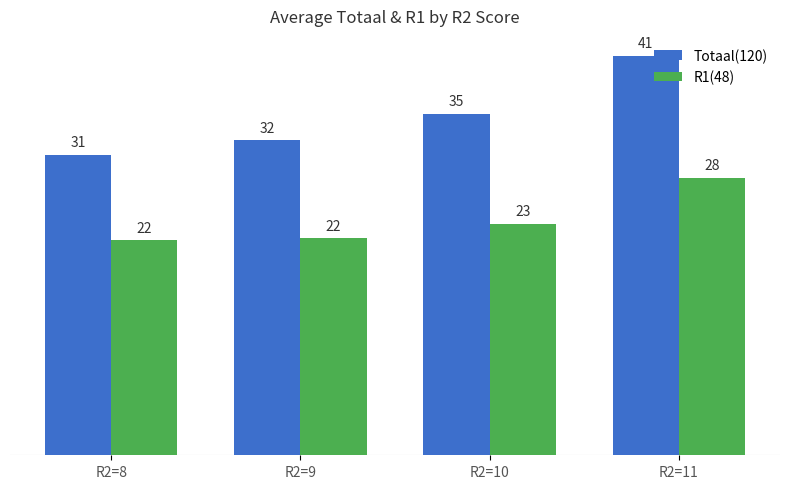

Reading left to right, transcribe all the data shown in this chart.

Totaal(120): R2=8=31.0	R2=9=32.5	R2=10=35.2	R2=11=41.2
R1(48): R2=8=22.2	R2=9=22.4	R2=10=23.9	R2=11=28.6